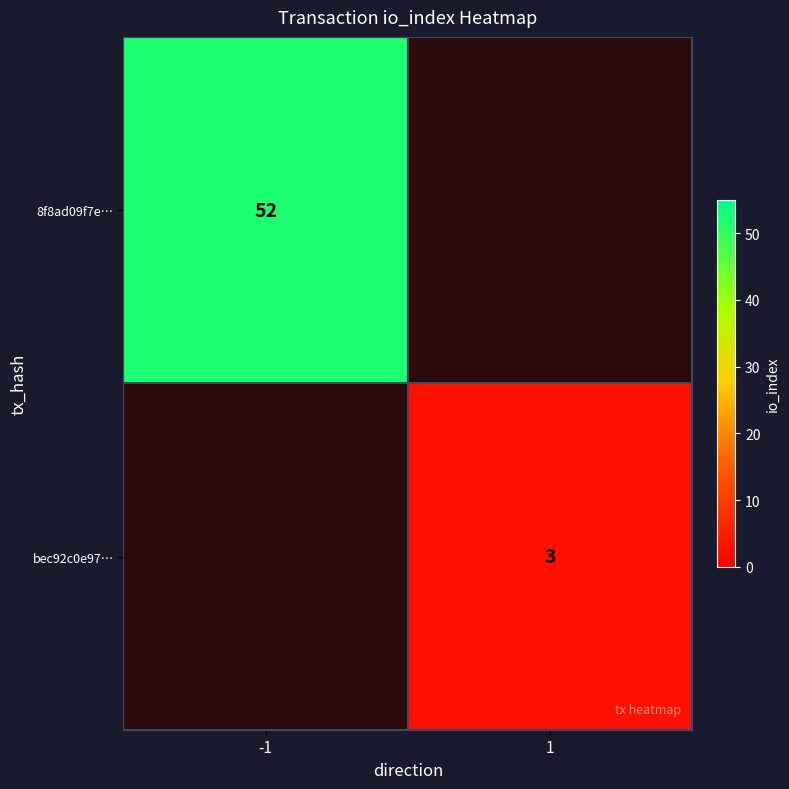

True or false: bec92c0e97… has a value of 3 at 1.

True